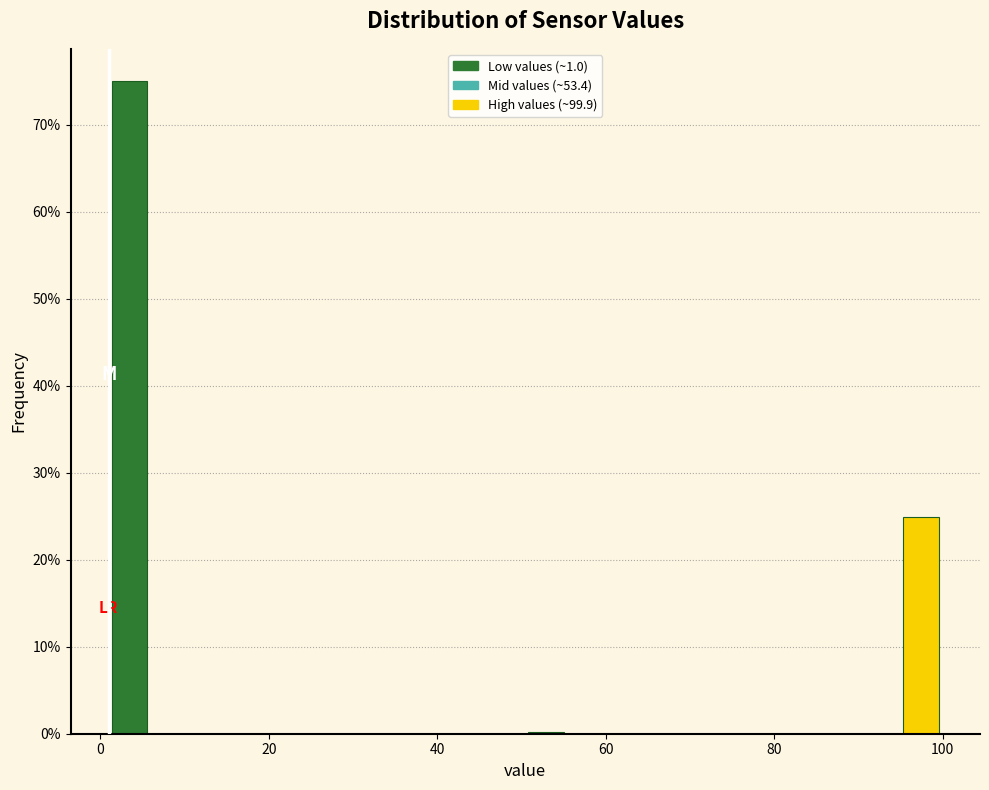

Around what value on the x-axis is the tallest bar? Give the approximate position of its centre, as read against the axis.

4